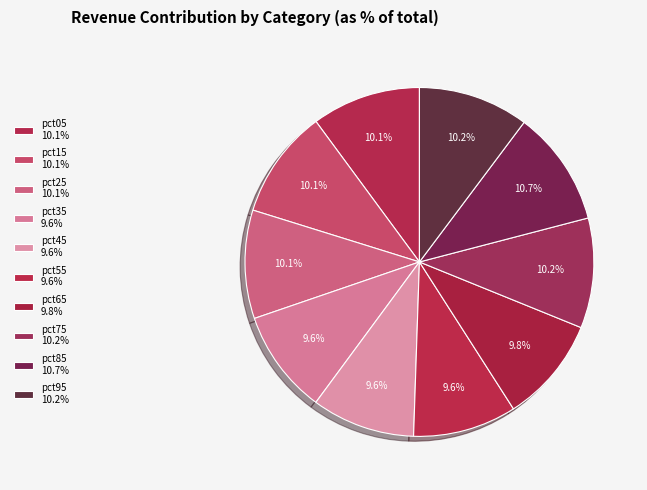

How many slices are in this pie chart?

10